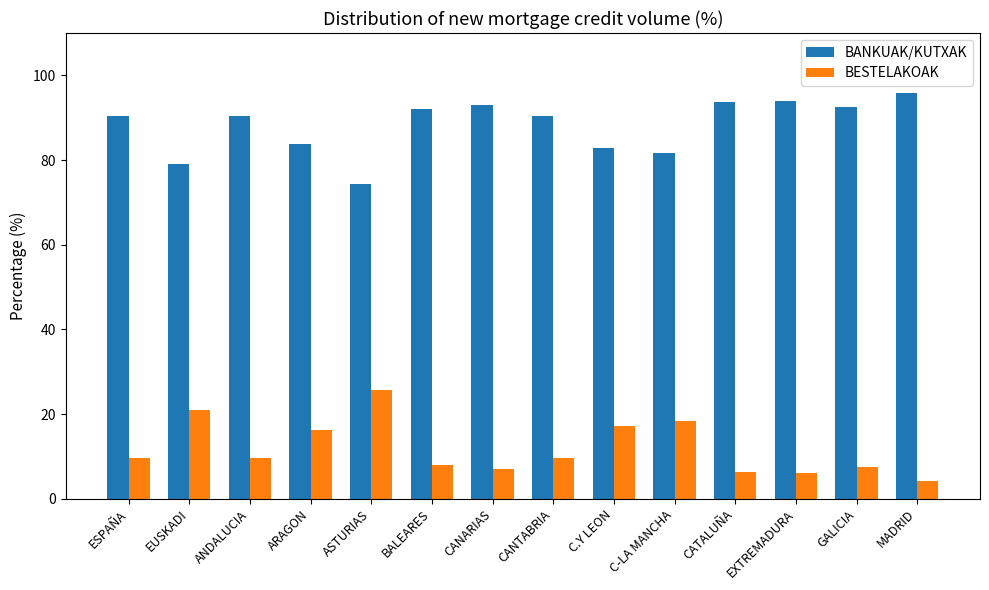

At which label does BANKUAK/KUTXAK reach its minimum?

ASTURIAS